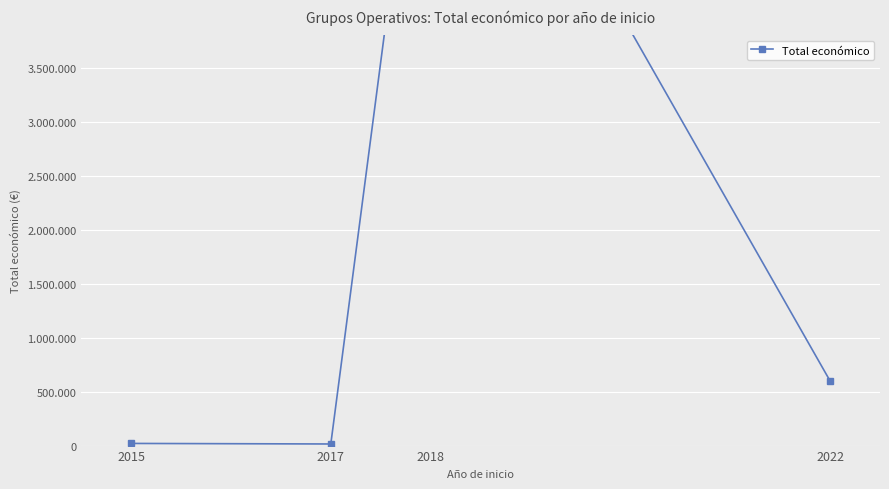

What is the sum of the values at 2015 and 2018?

7113791